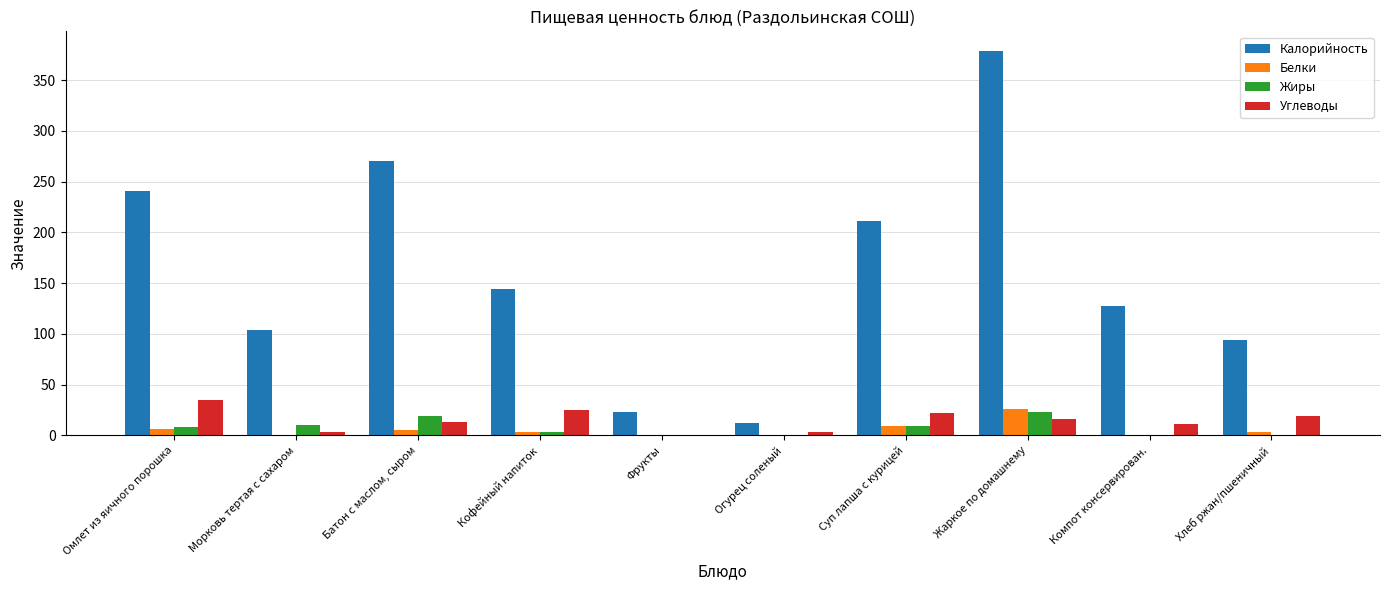

What is the approximate value of Калорийность at Фрукты?

23.5